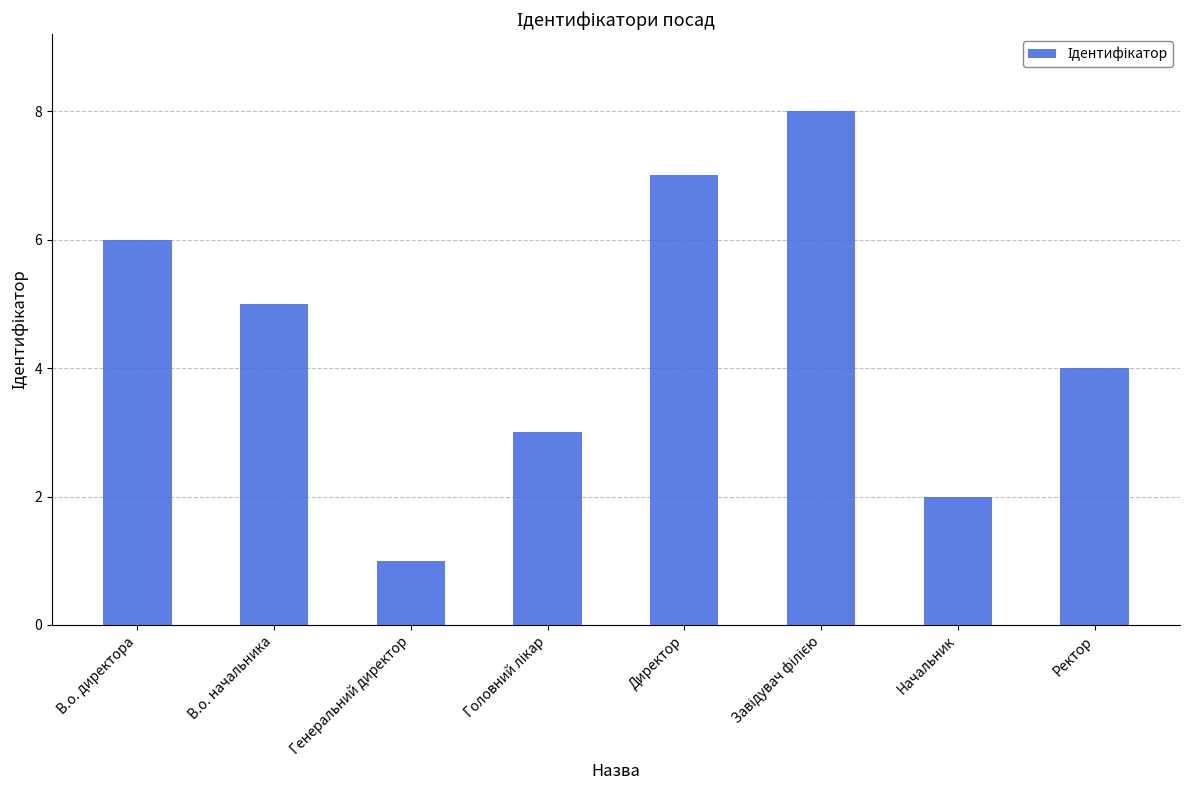

Between Генеральний директор and В.о. директора, which is larger?

В.о. директора